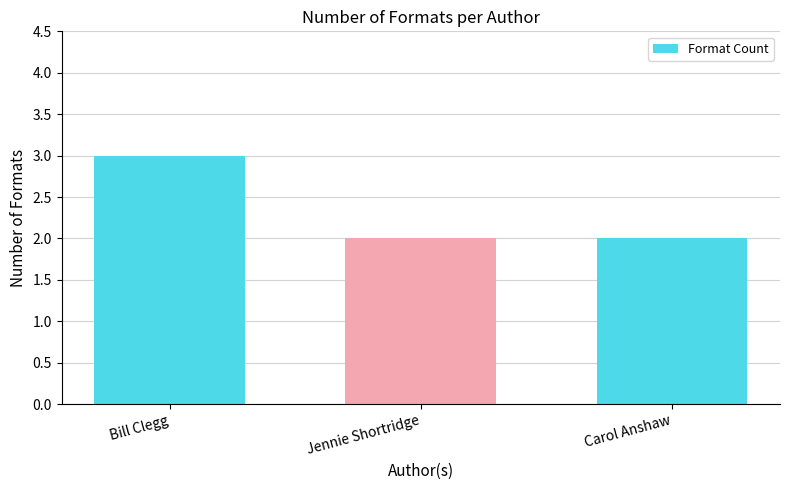

The value at Bill Clegg is 3. True or false?

True